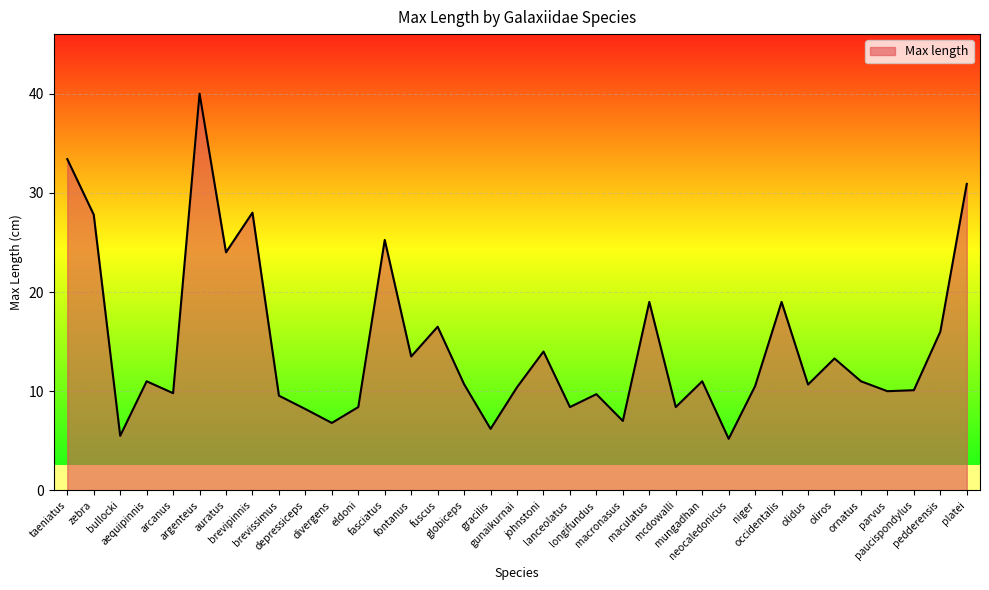

True or false: the data shows 16.3 at ornatus.

False